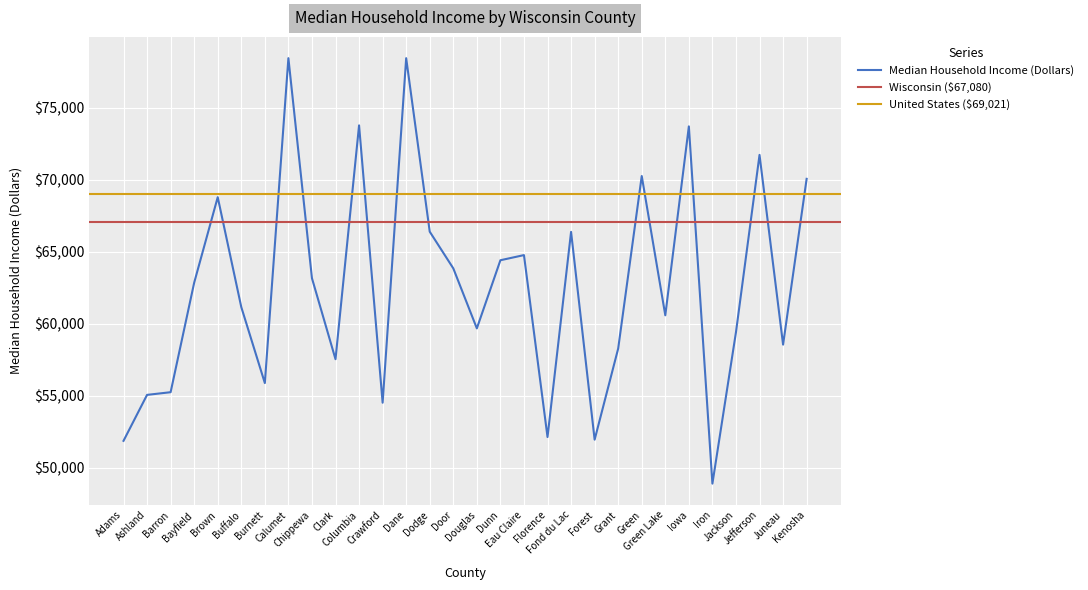

What is the change in value from Adams to Crawford?

+2648